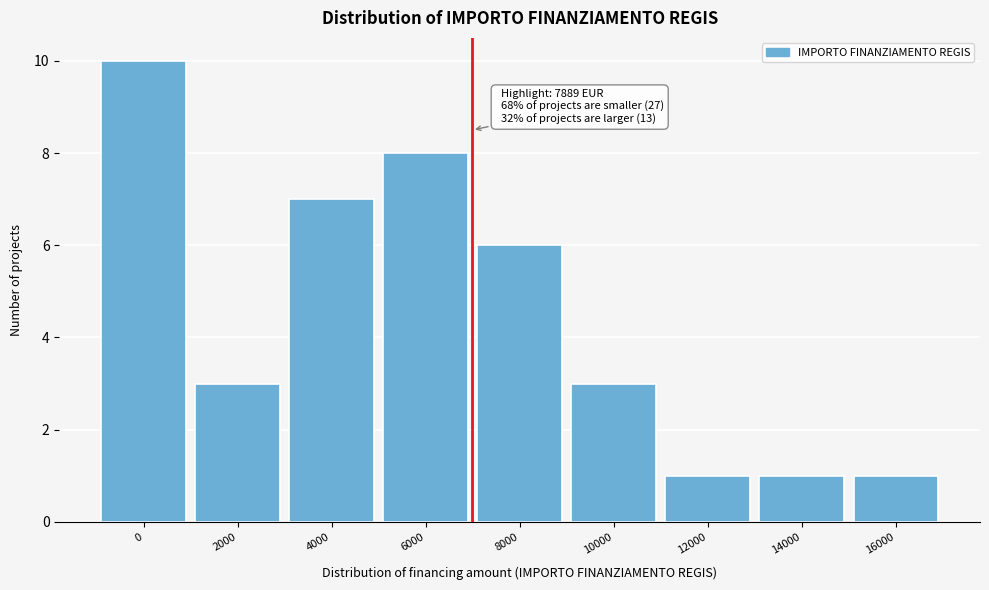

Reading left to right, what are all the values shown in this chart?

0=10	2000=3	4000=7	6000=8	8000=6	10000=3	12000=1	14000=1	16000=1